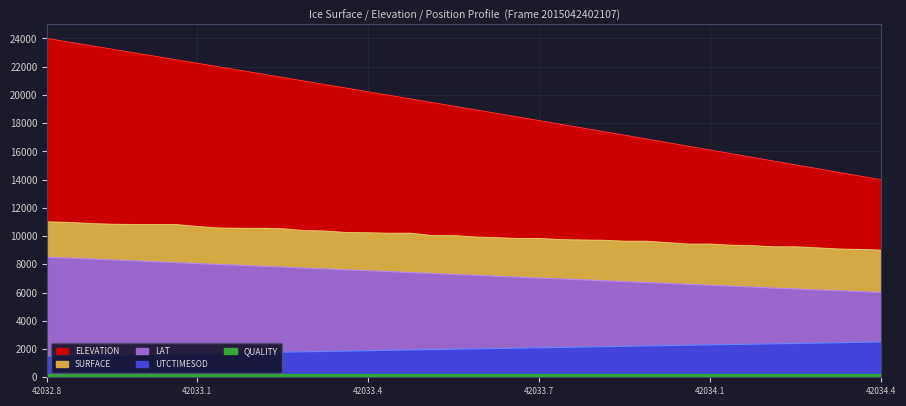

How many data points does each series have?

40